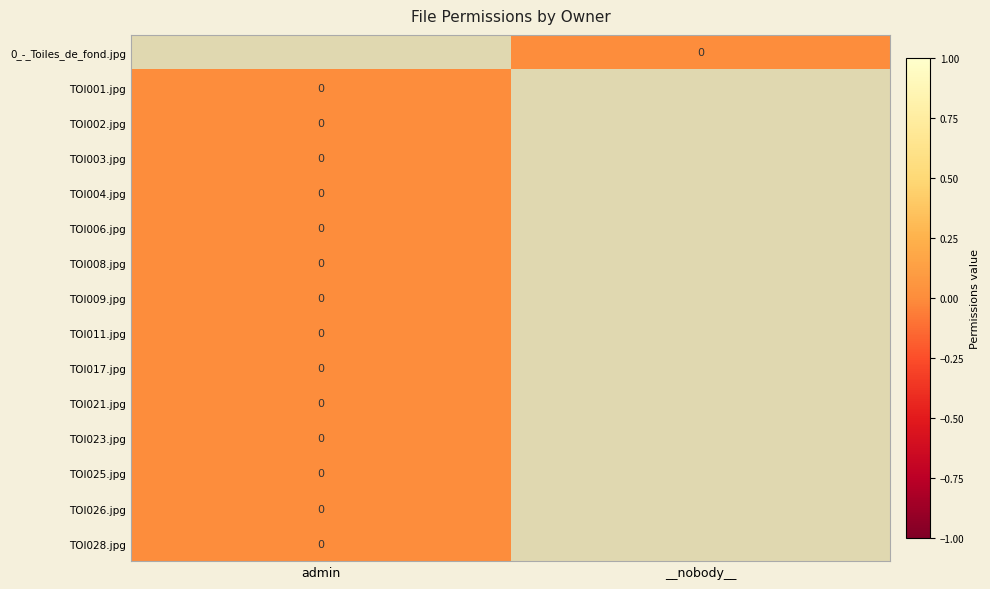

List the series in order of their overall mean, lowest first.

0_-_Toiles_de_fond.jpg, TOI001.jpg, TOI002.jpg, TOI003.jpg, TOI004.jpg, TOI006.jpg, TOI008.jpg, TOI009.jpg, TOI011.jpg, TOI017.jpg, TOI021.jpg, TOI023.jpg, TOI025.jpg, TOI026.jpg, TOI028.jpg